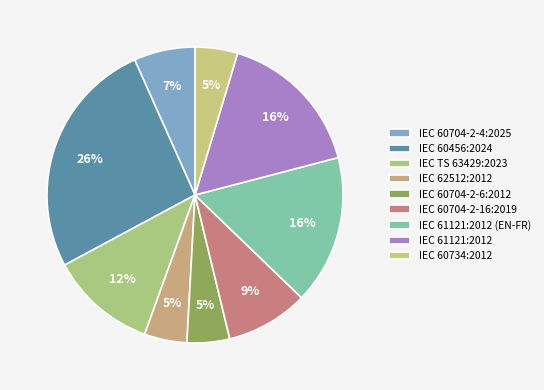

Between IEC TS 63429:2023 and IEC 61121:2012, which is larger?

IEC 61121:2012